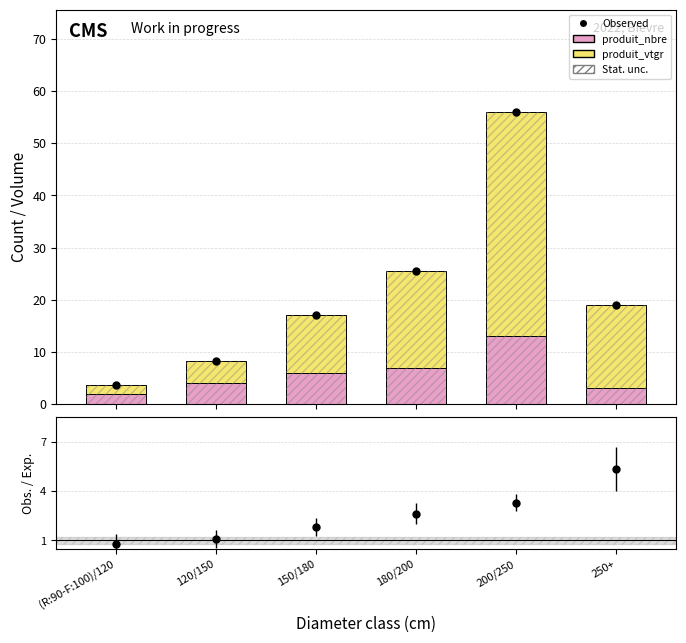

Read the produit_nbre value at 120/150.

4.0